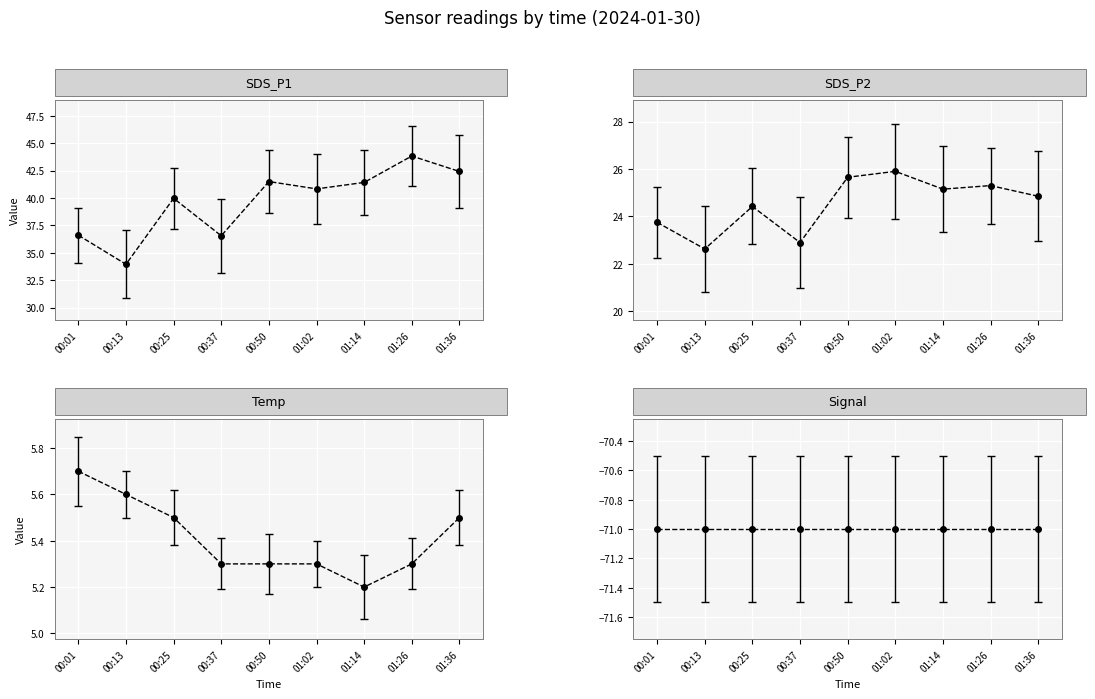

Which series changed the most between 00:13 and 01:36?

SDS_P1